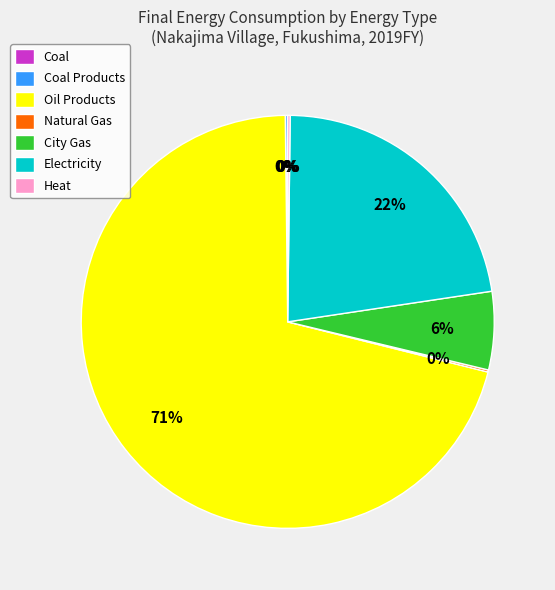

Which slice is the largest?

Oil Products